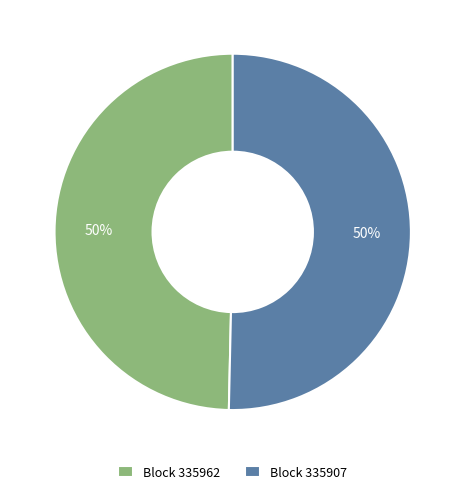

Is it true that Block 335907 is 59% of the pie?

False